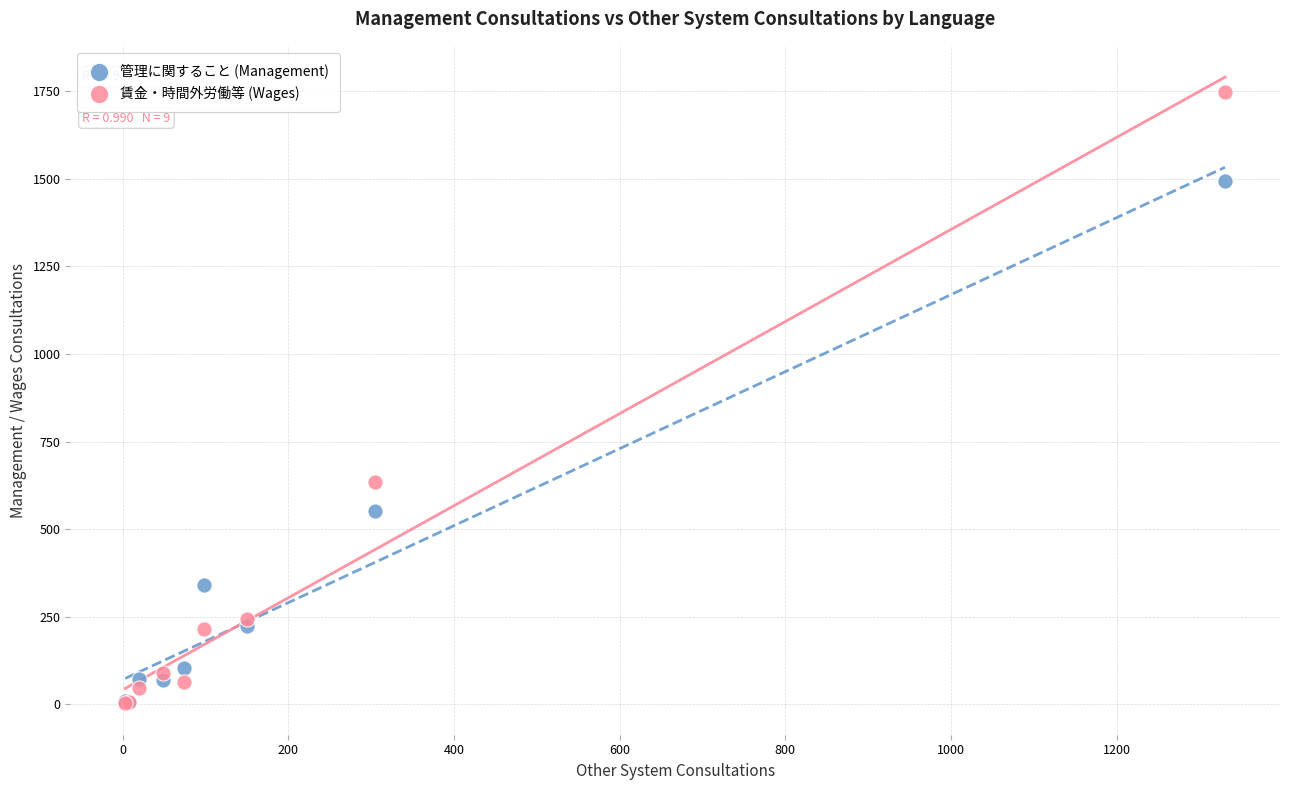

In the 賃金・時間外労働等 (Wages) series, what Y value is closest to 875?

635